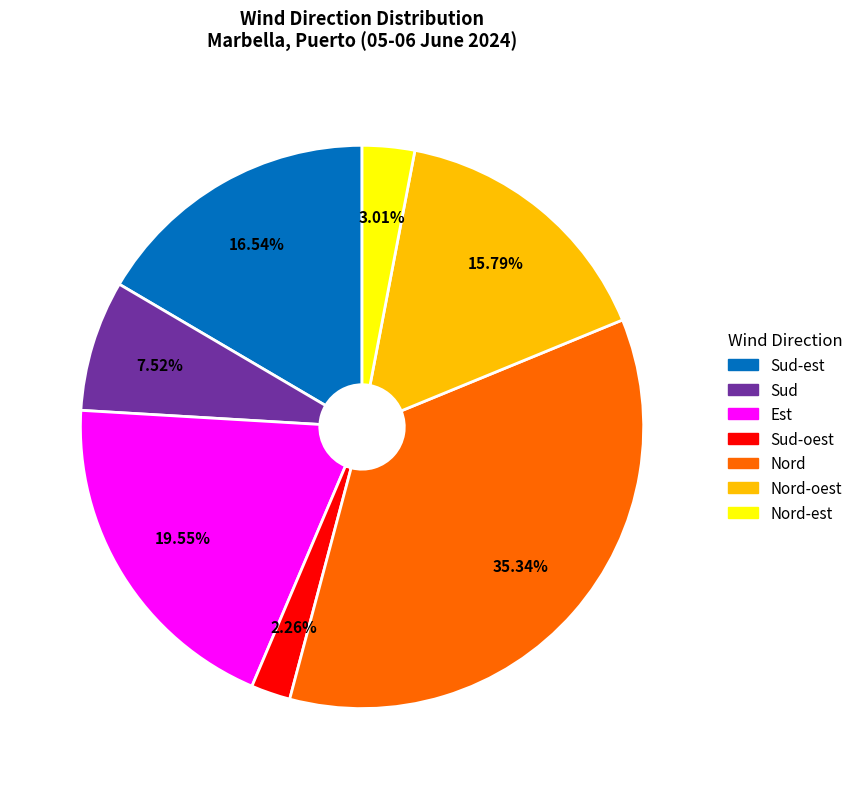

Is there any slice that represents more than half of the pie?

No